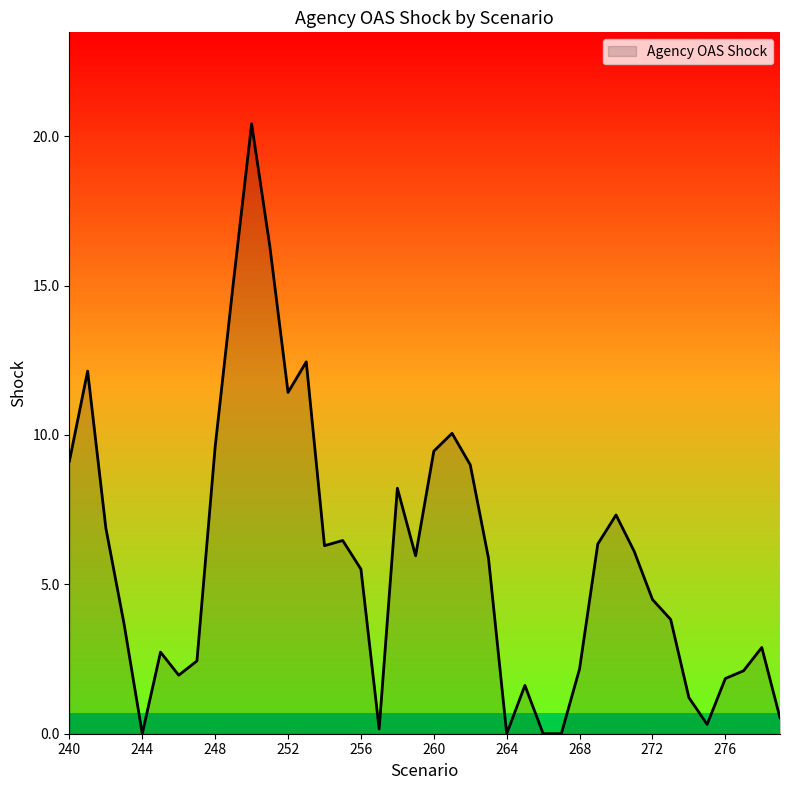

True or false: there are more than 1 points higher than both neighbors.

True